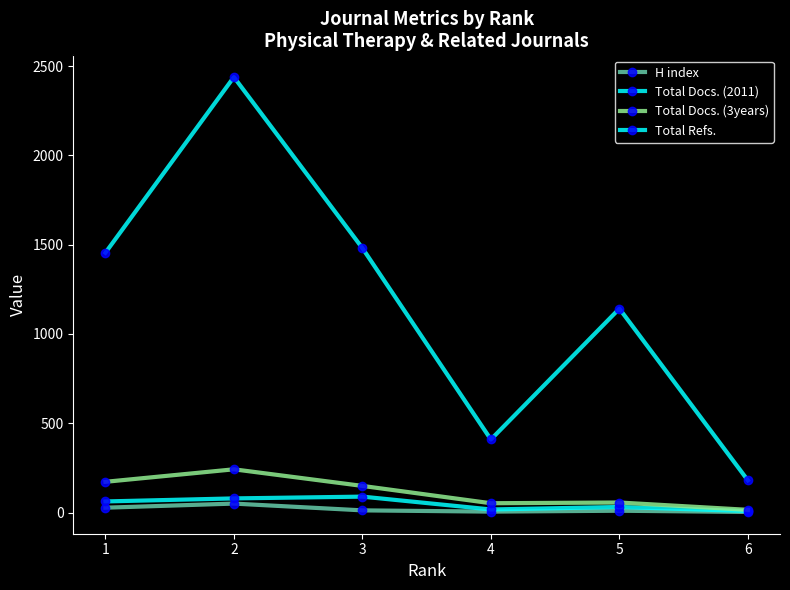

How many distinct data groups are displayed?

4